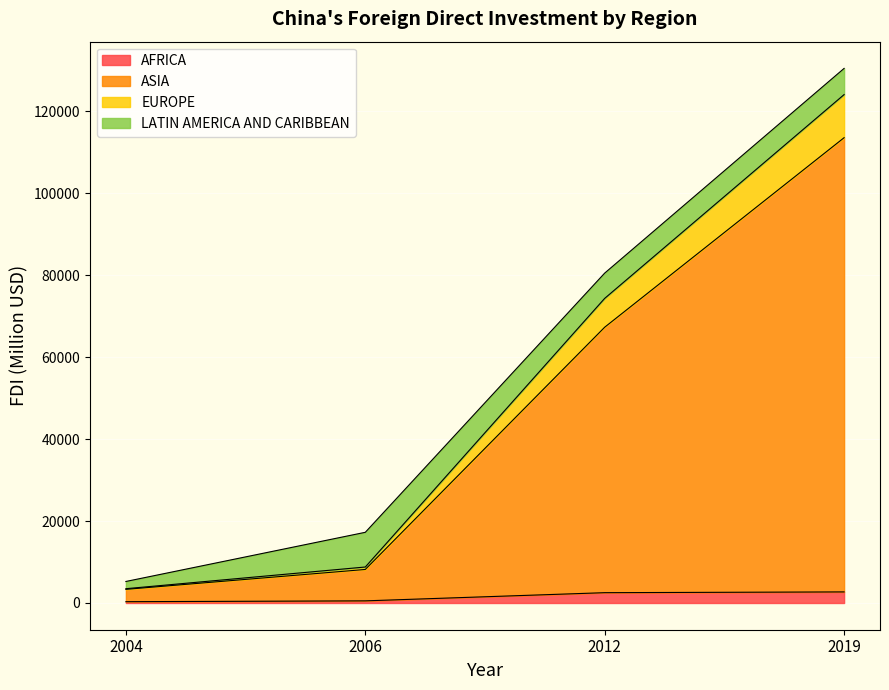

True or false: ASIA and AFRICA intersect in this chart.

False